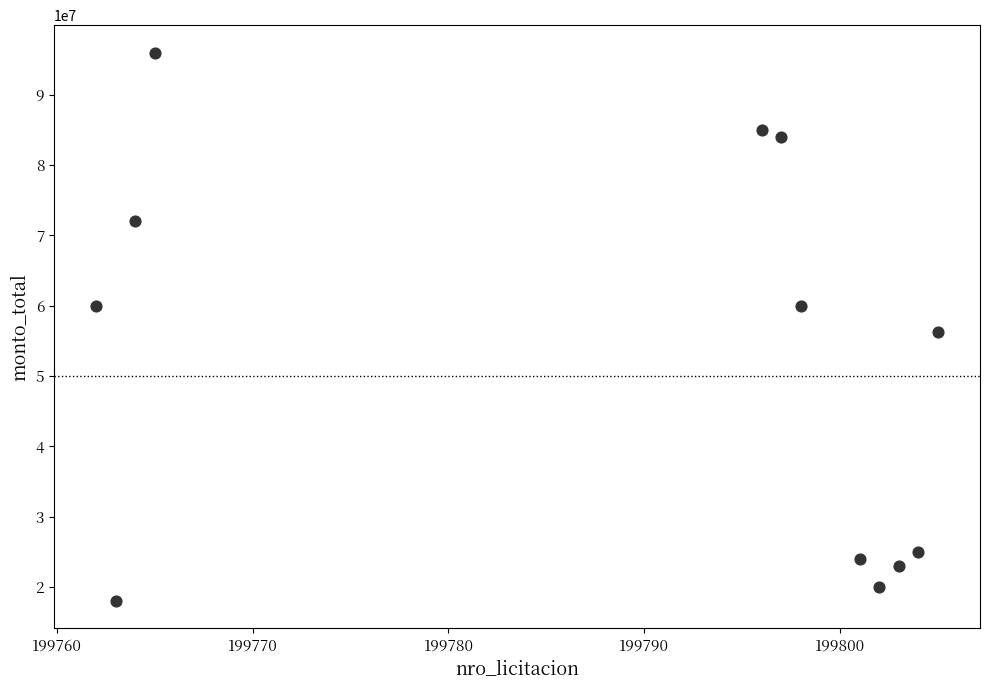

What is the average Y value?

51955707